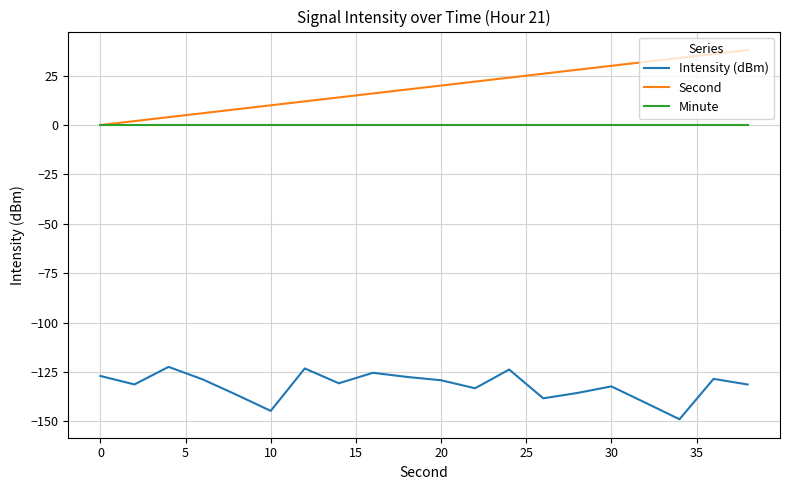

Which series has the largest total across all categories?

Second